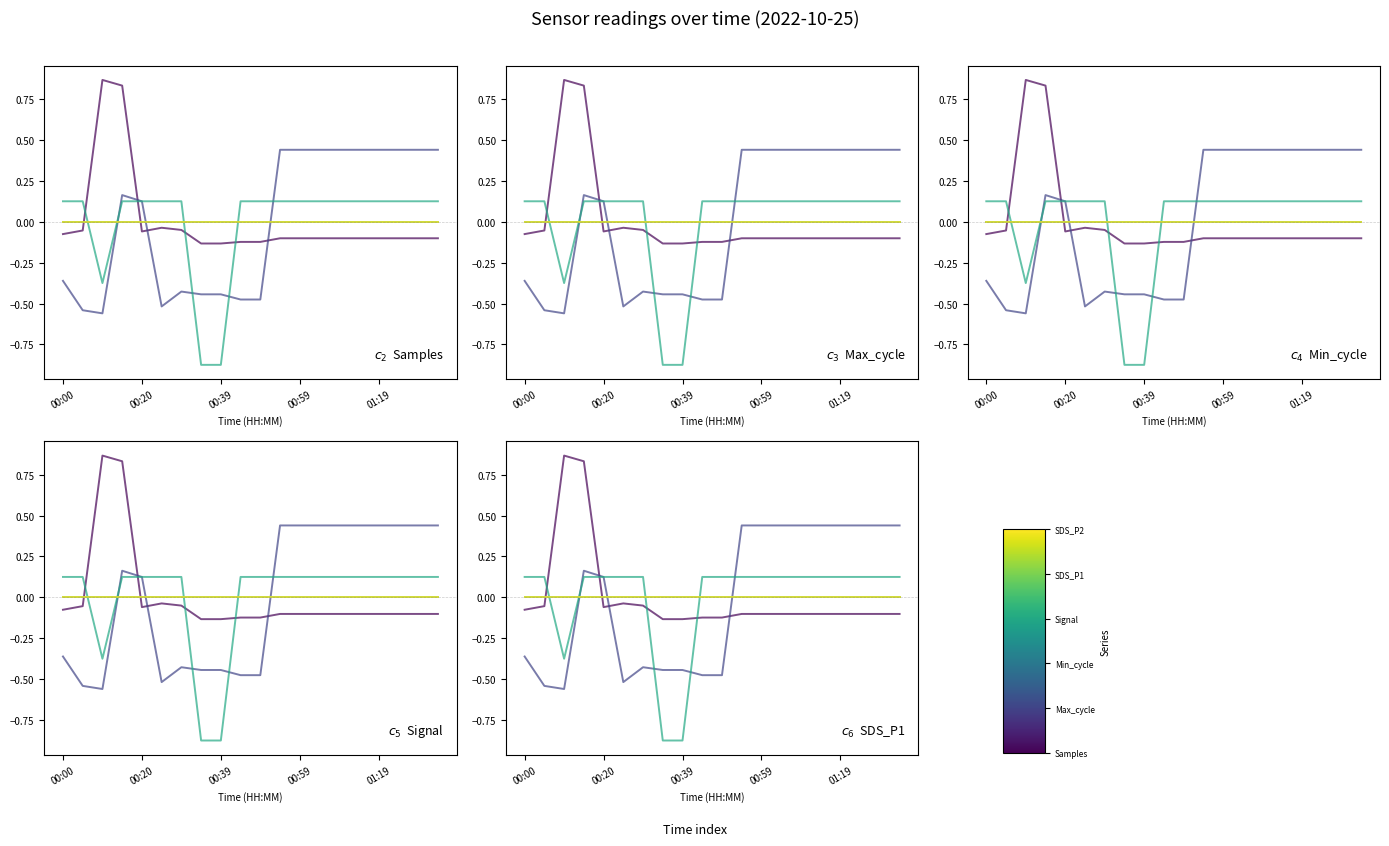

What is the difference between the highest and lowest values at 00:00?

0.5